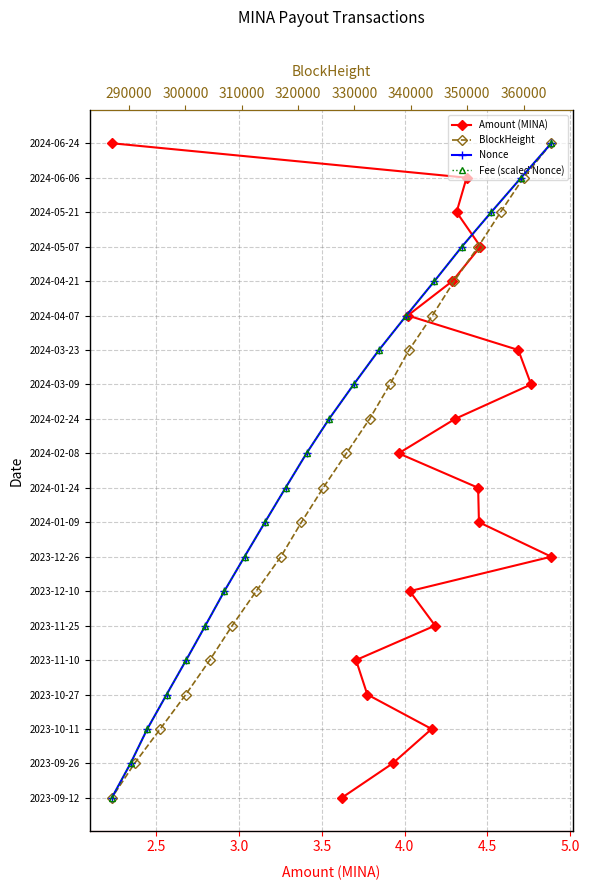

Which series has the largest total across all categories?

Amount (MINA)